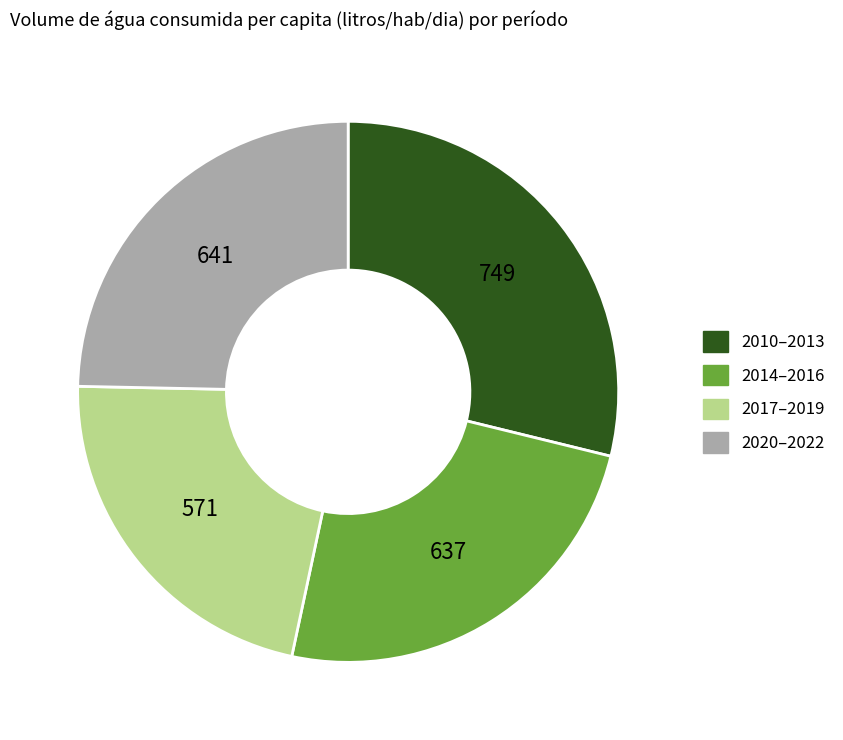

Is there any slice that represents more than half of the pie?

No